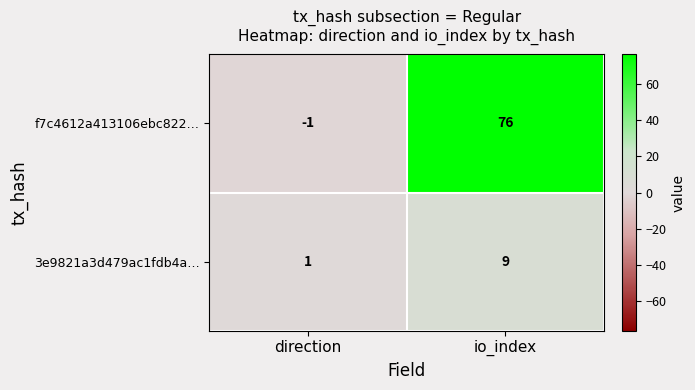

What is the difference between the highest and lowest values at direction?

2